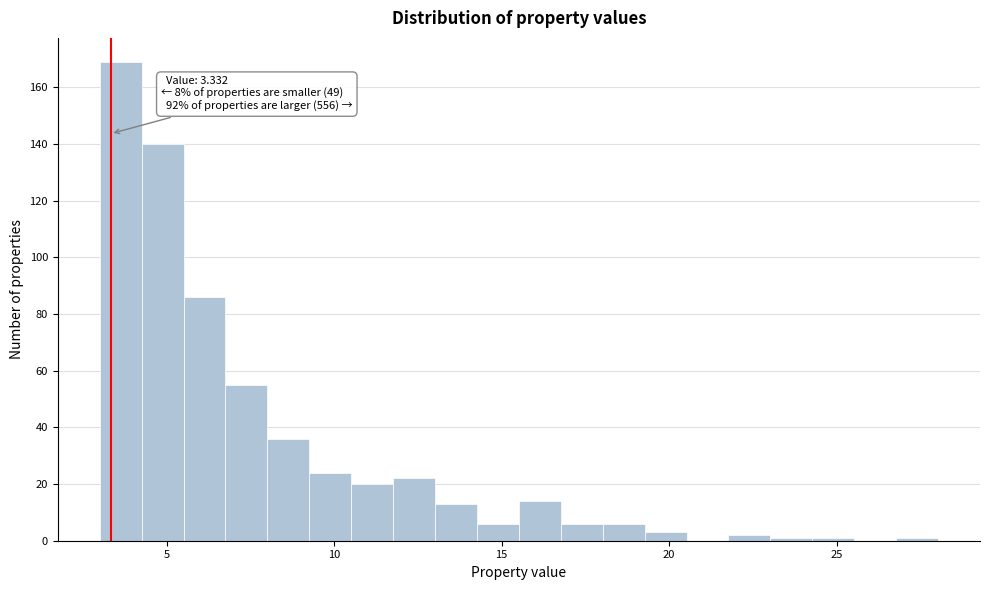

Around what value on the x-axis is the tallest bar? Give the approximate position of its centre, as read against the axis.

3.5